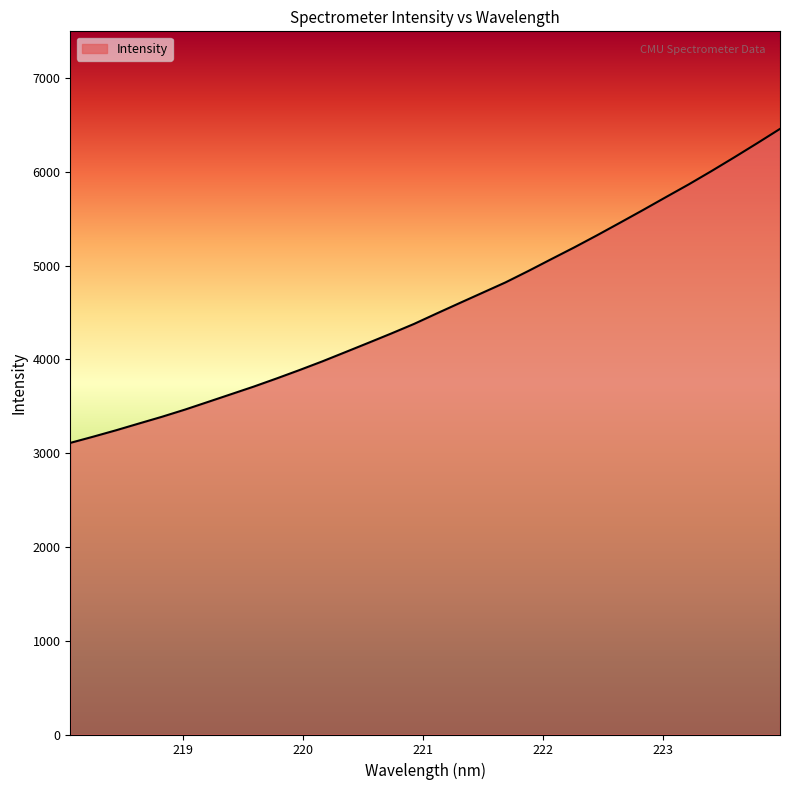

What is the maximum value shown in the chart?

6459.5